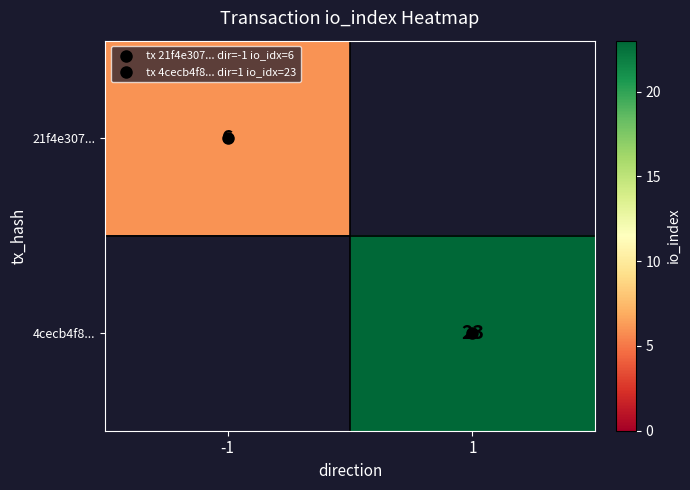

What is the difference between the maximum and minimum values in the 4cecb4f8... series?

23